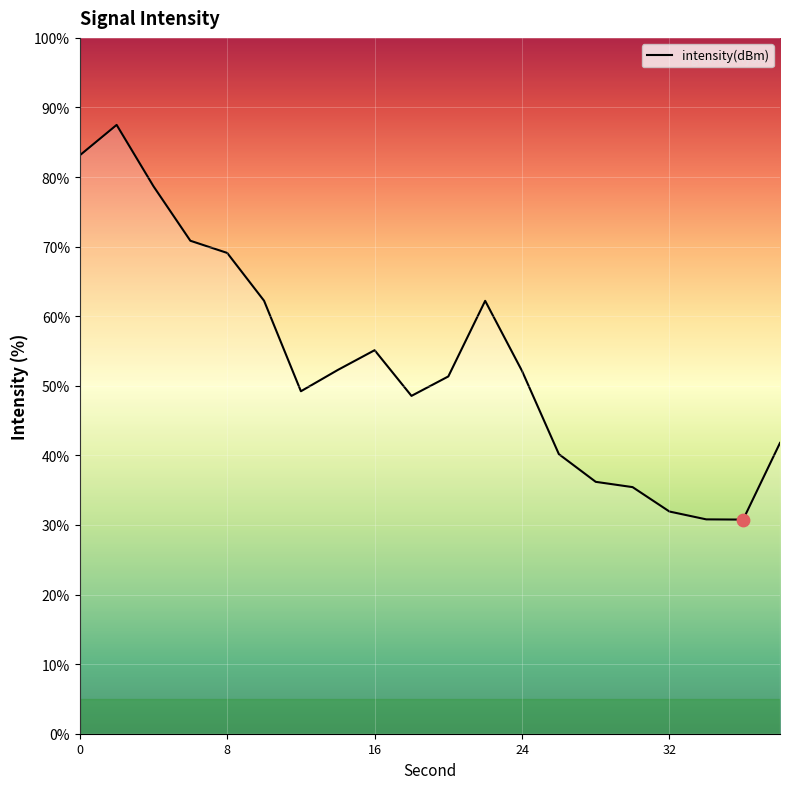

What is the difference between the maximum and minimum values?

56.7